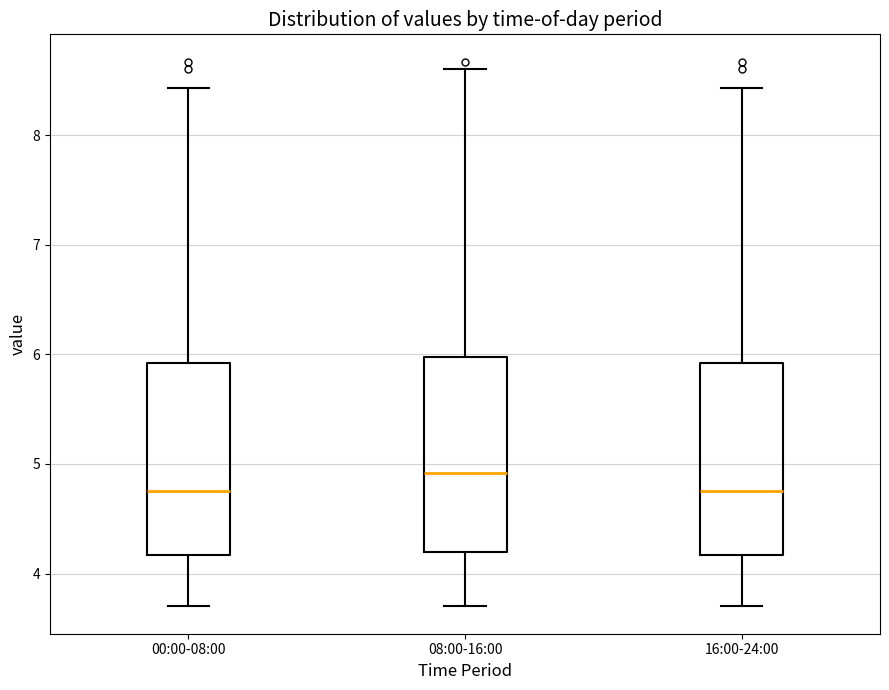

Where does the lower whisker of the box for 00:00-08:00 end on the y-axis? The values are not printed on the chart, so give them approximately, as read against the axis.

3.7